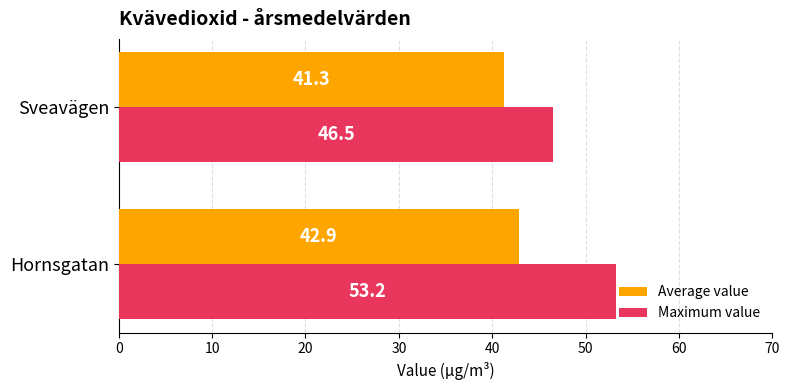

What is the average value of the Maximum value series?

49.9